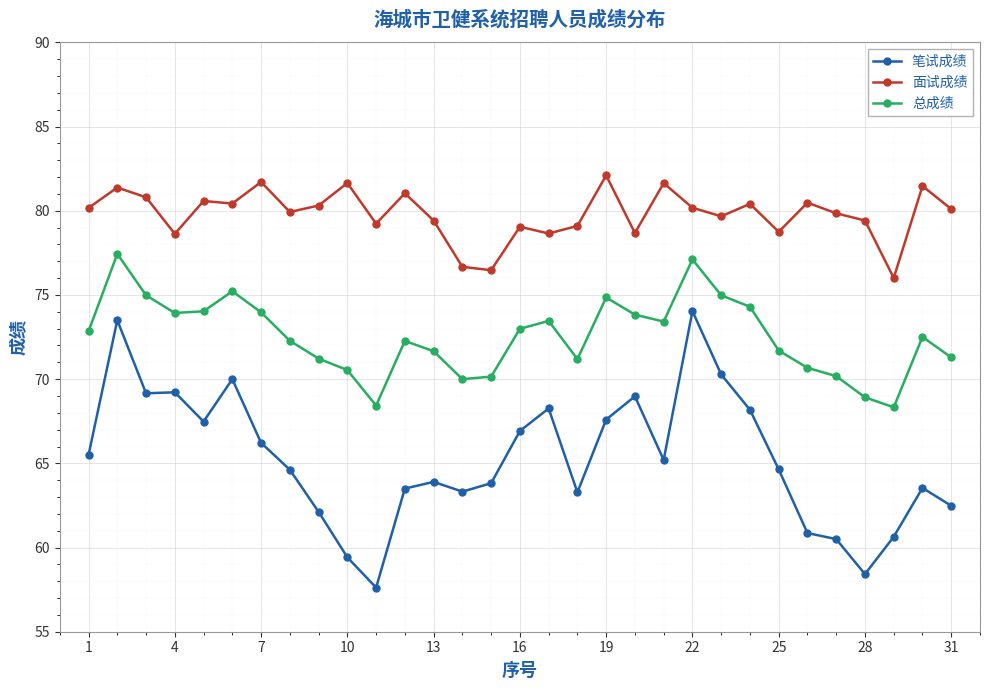

What is the sum of all 面试成绩 values?

2474.0